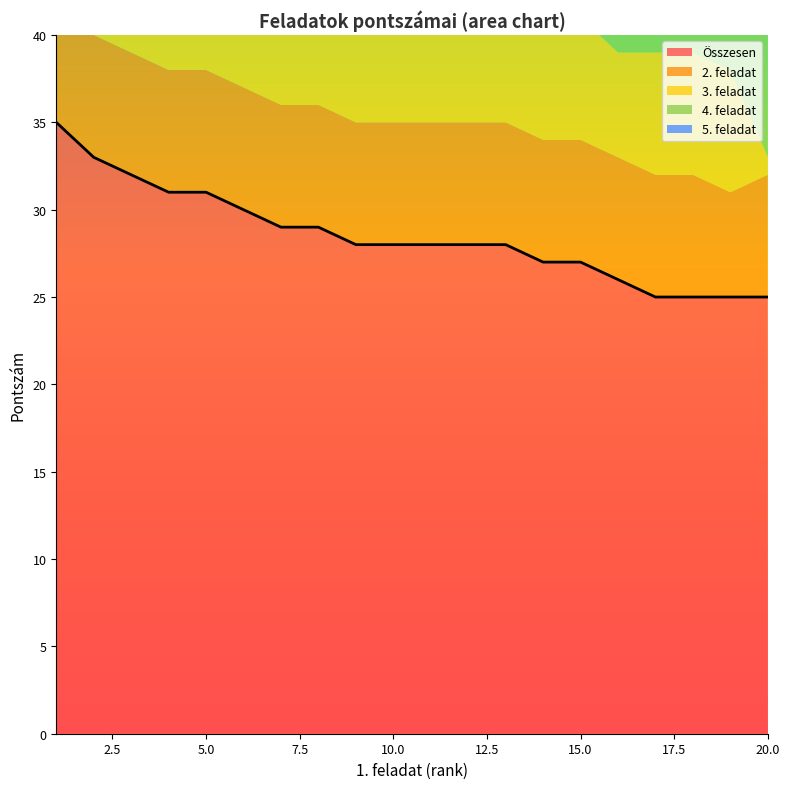

The value of 5. feladat at 11 is 0. True or false?

True